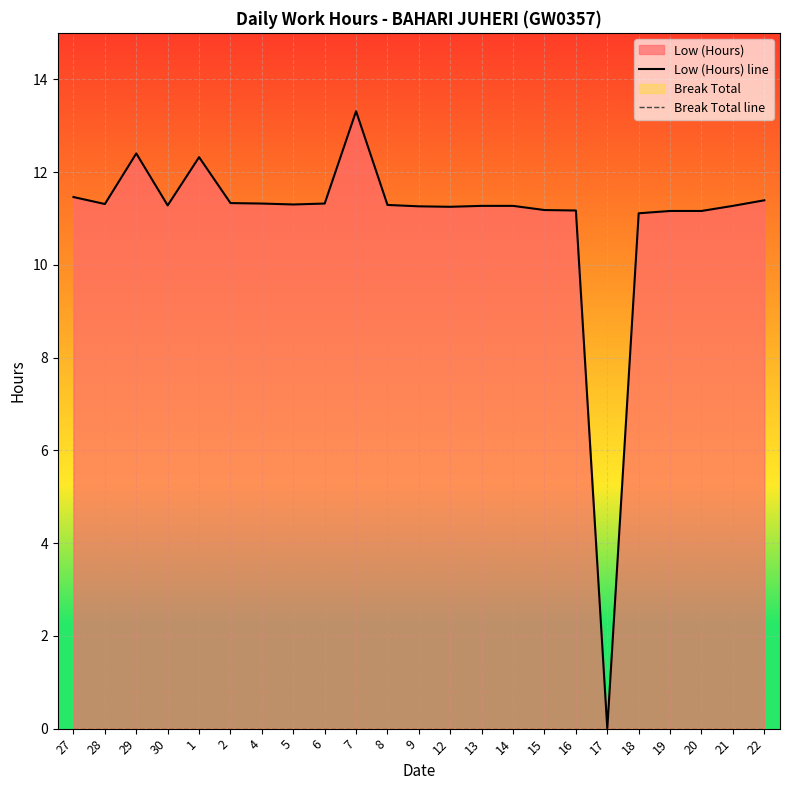

Count the number of data series in this chart.

2